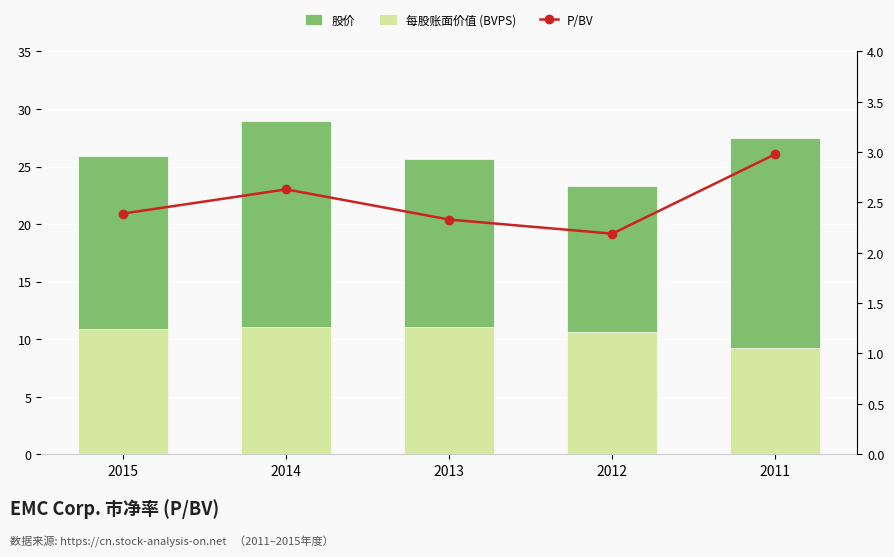

Does the chart contain any negative values?

No